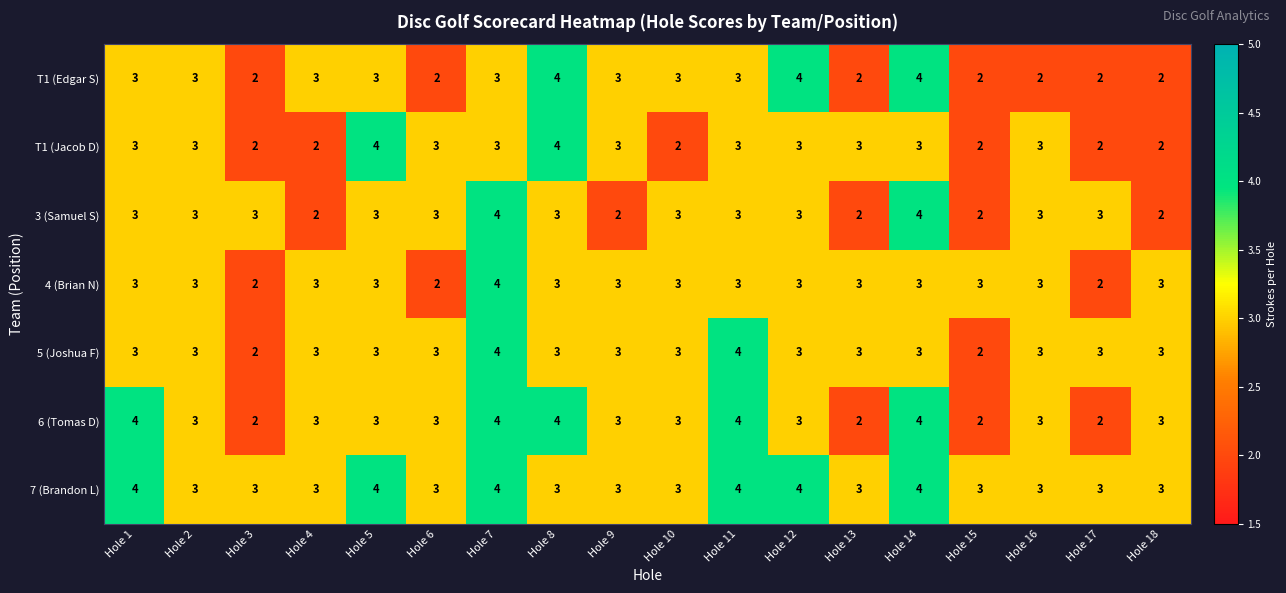

What is the average value of the T1 (Edgar S) series?

3